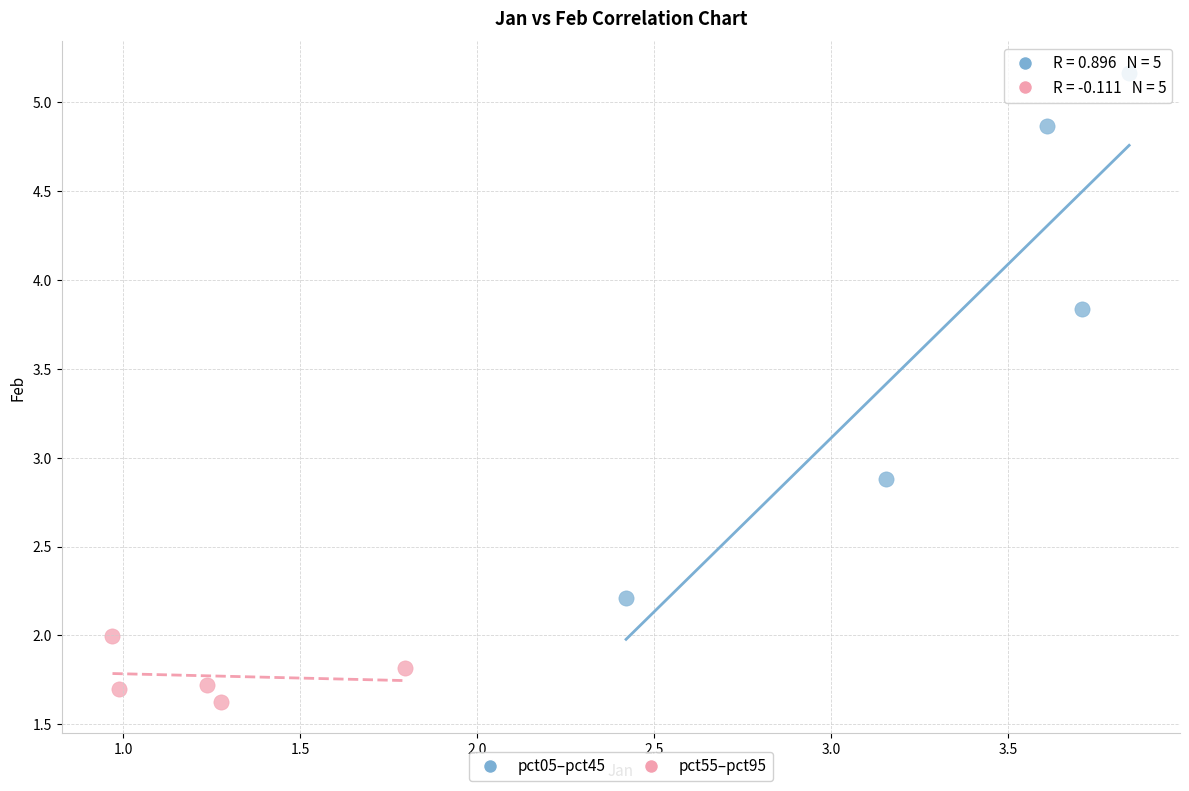

Which series has the largest Y range (max minus min)?

pct05–pct45